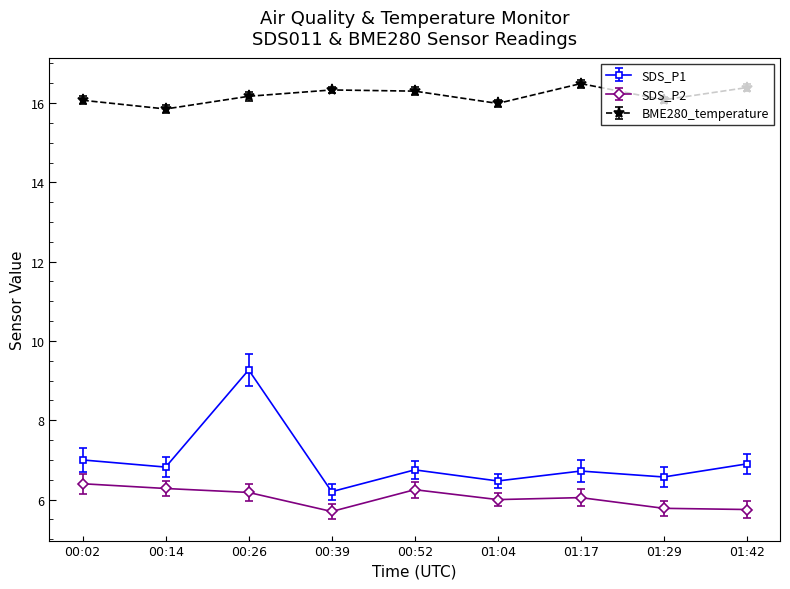

What is the difference between the maximum and minimum values in the SDS_P1 series?

3.1